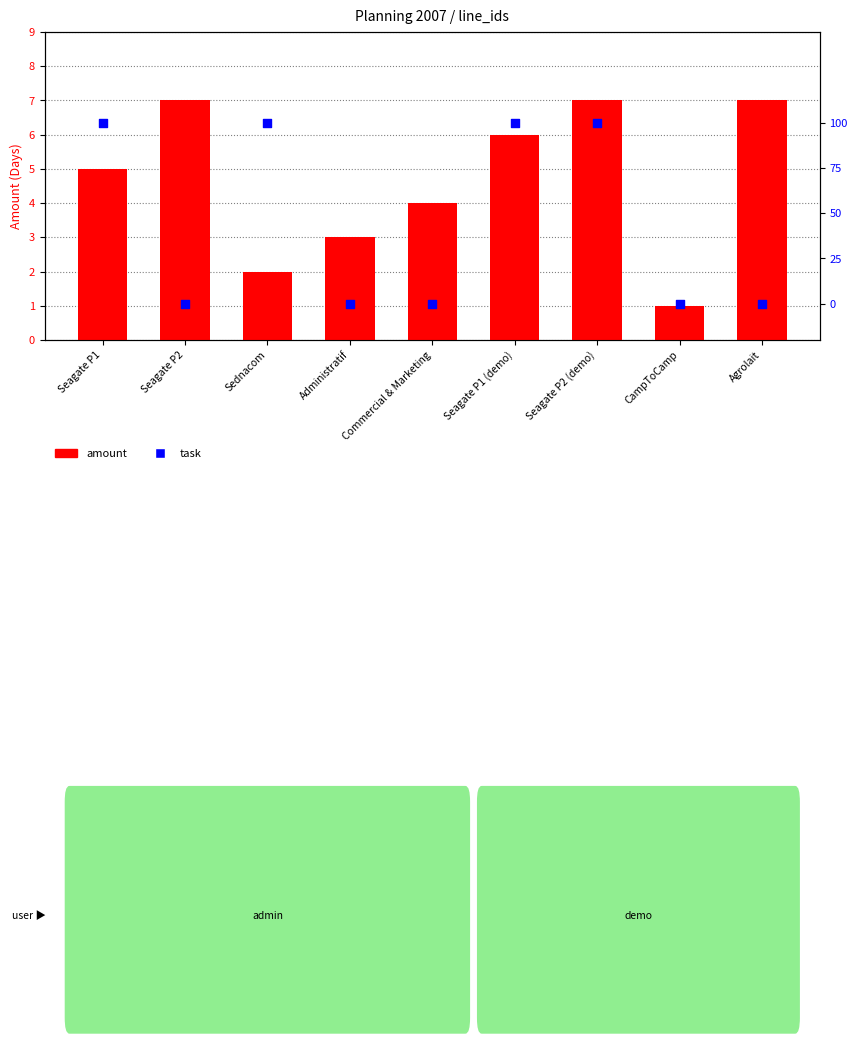

What is the total value across all series at Commercial & Marketing?

4